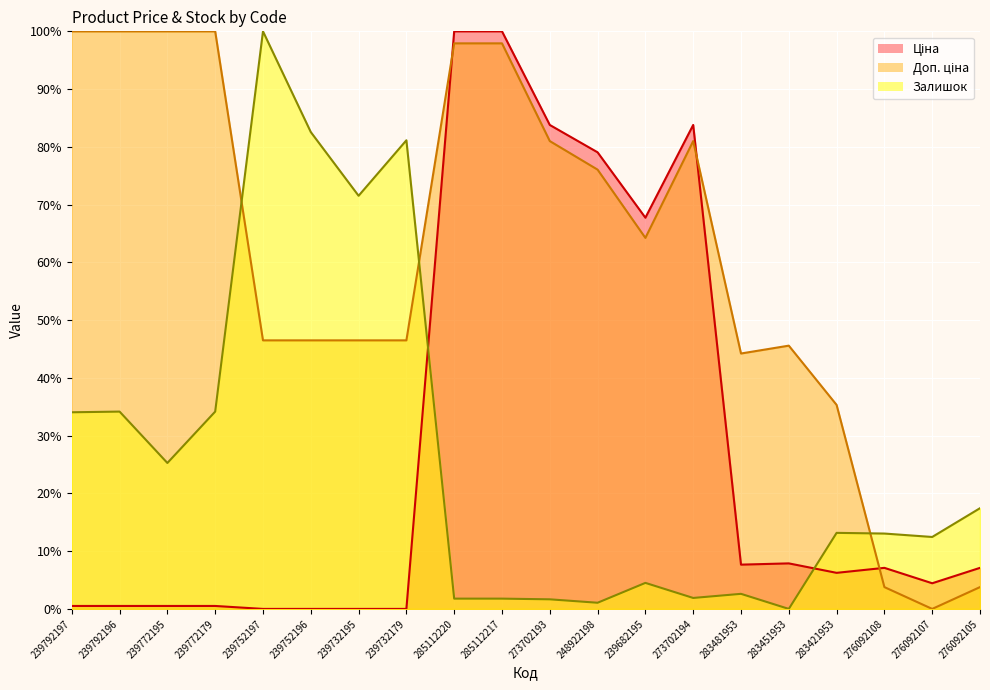

What is the label of the 16th point from the right?

239752197